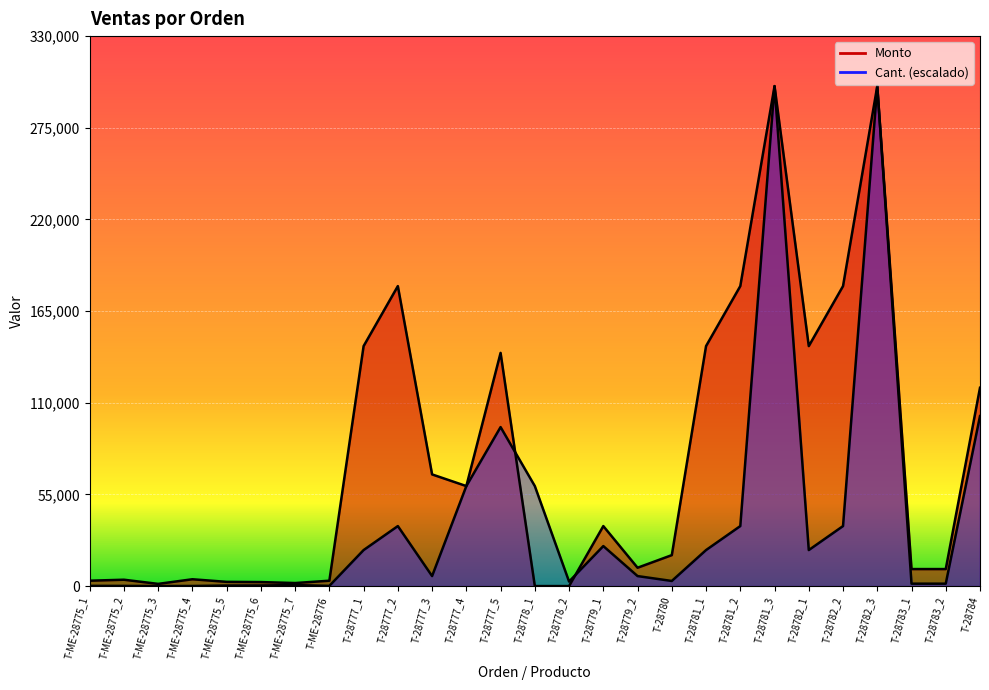

Where is Cant. nearest to the value 150012?

T-28784